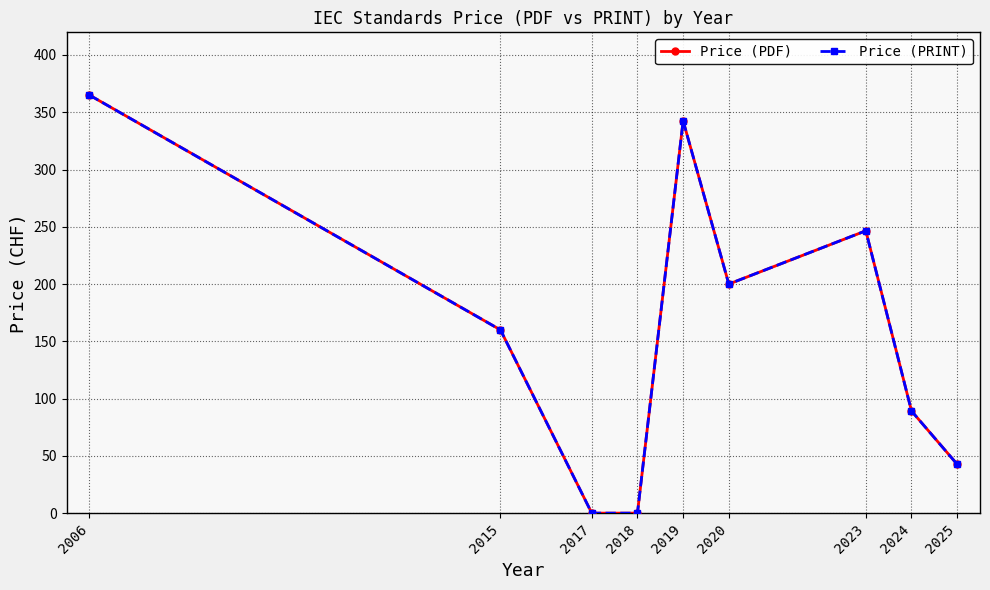

Which series has the largest range (max minus min)?

Price (PDF)